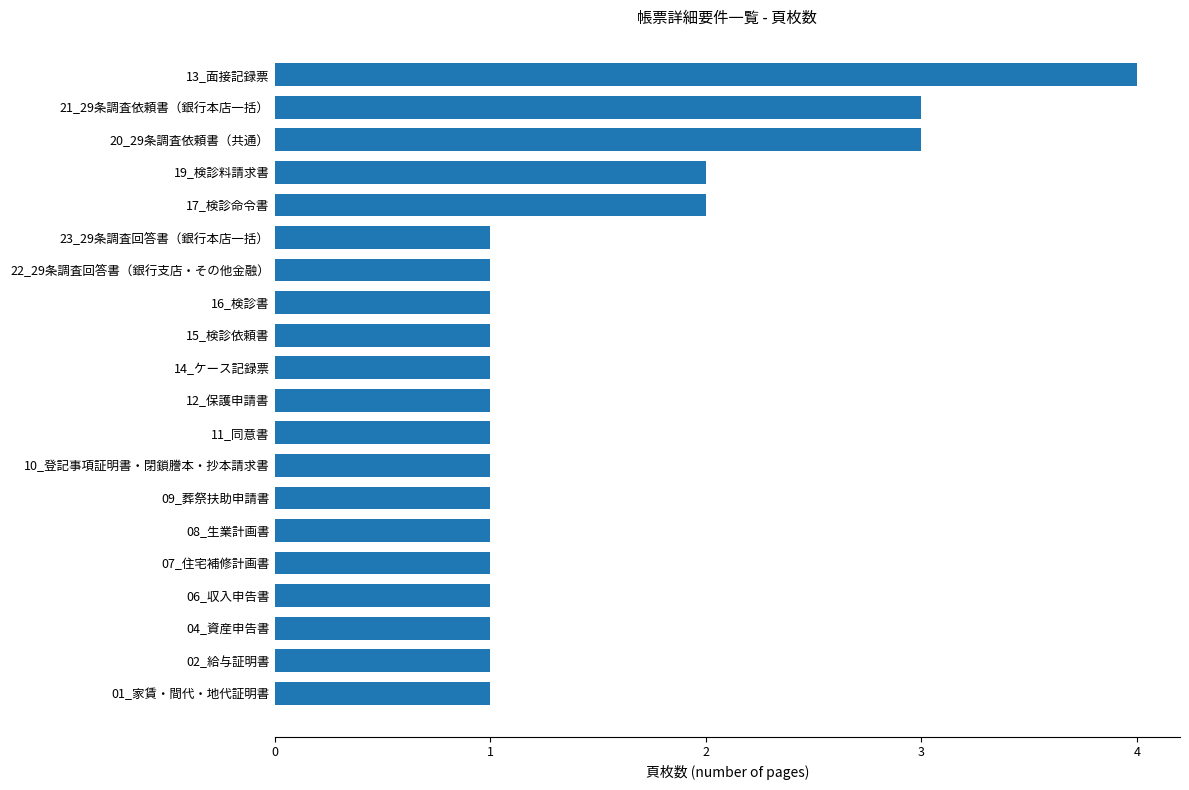

Approximately how many times larger is the value at 16_検診書 compared to 01_家賃・間代・地代証明書?

1.0